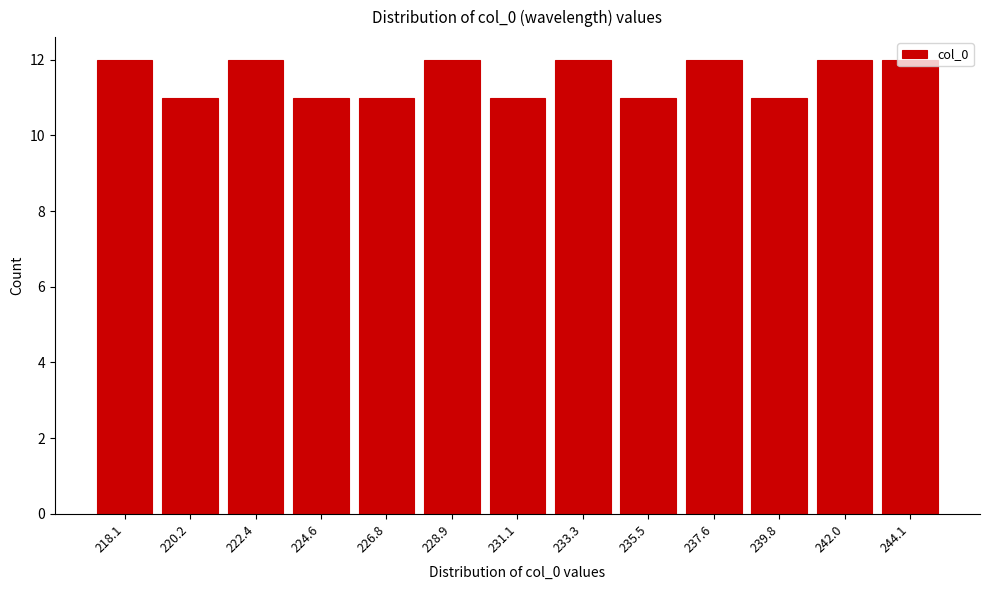

What is the ratio of the value at 235.5 to the value at 224.6?

1.0